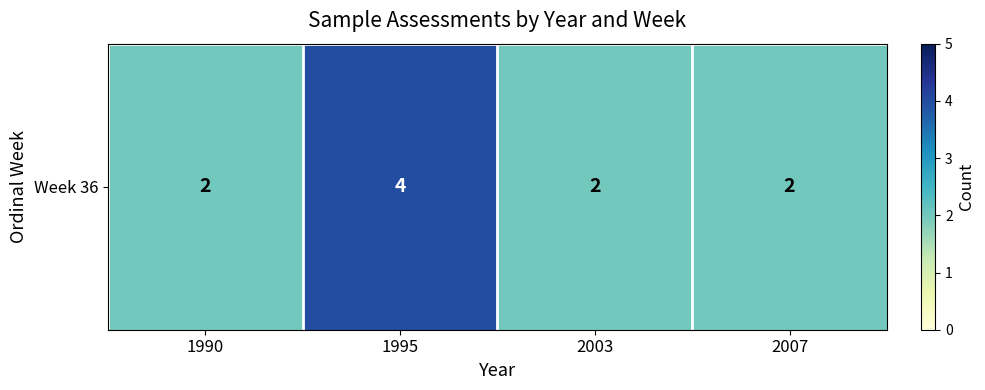

Reading right to left, extract all data points from this chart.

2007=2	2003=2	1995=4	1990=2